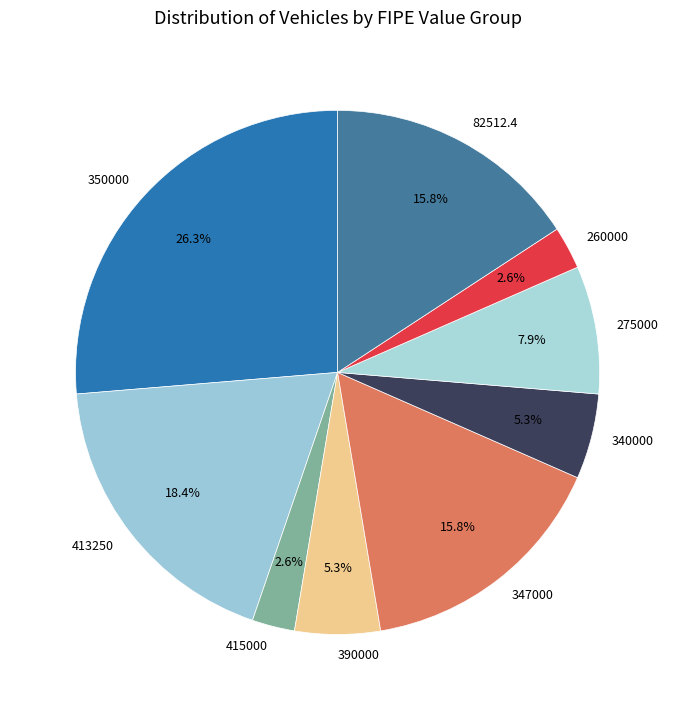

How many segments does this pie chart have?

9